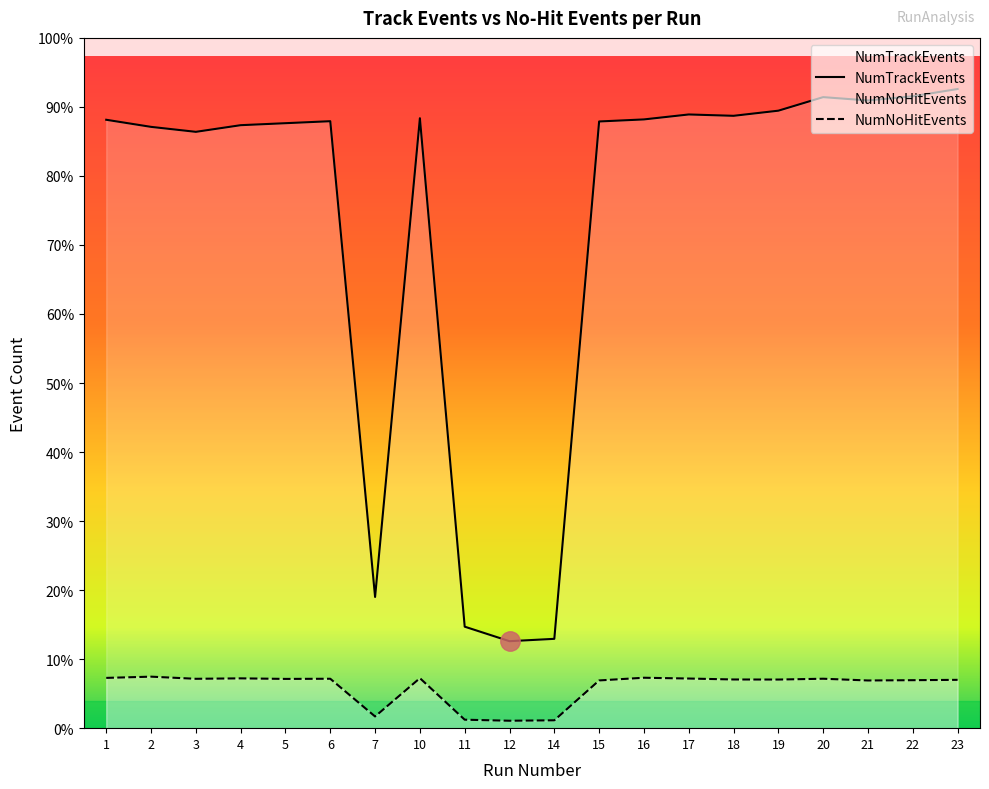

At 20, list the series in order from smallest to largest.

NumNoHitEvents, NumTrackEvents